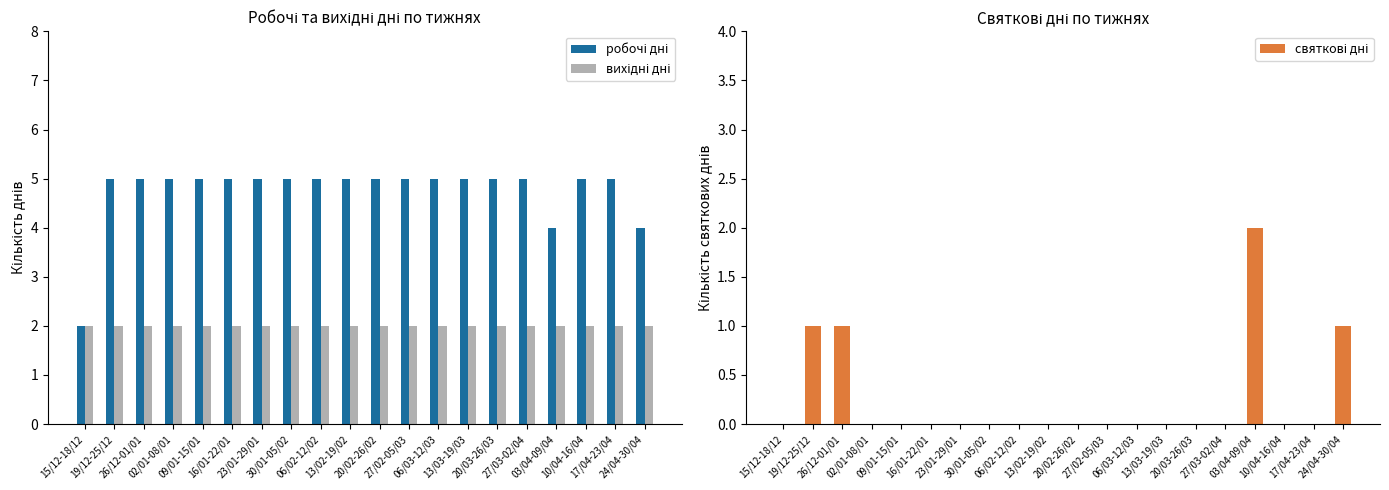

What position from the left is 27/02-05/03?

12